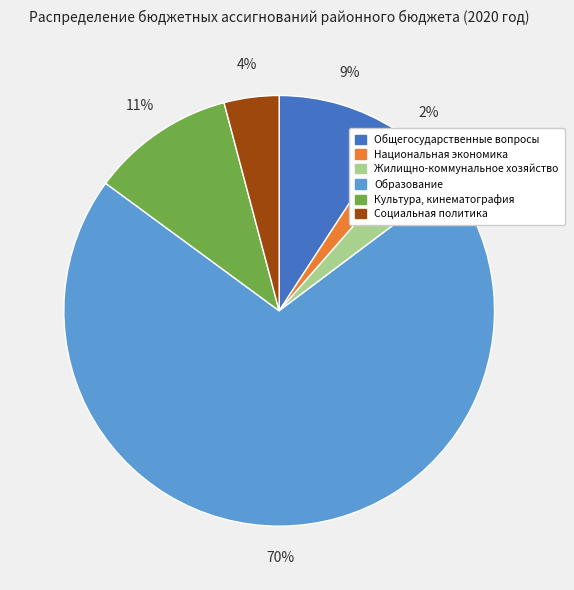

True or false: Жилищно-коммунальное хозяйство accounts for 3% of the total.

True